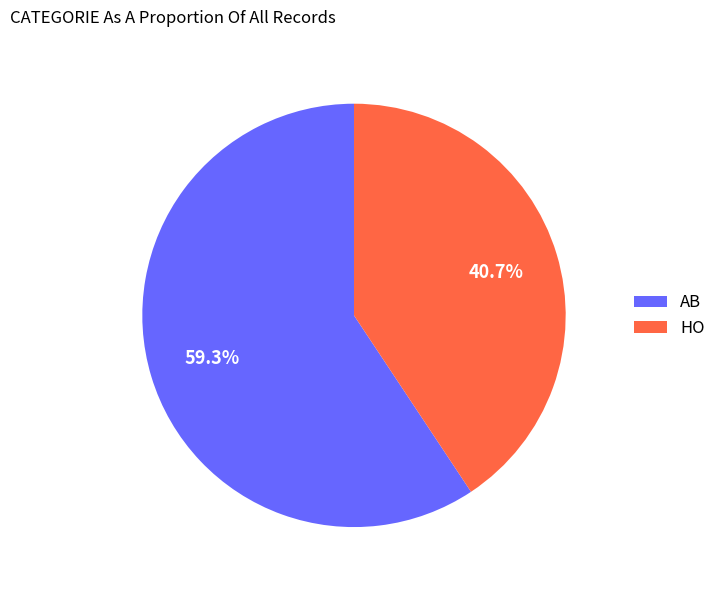

To the nearest percent, what is the difference between the AB and HO slice percentages?

19%